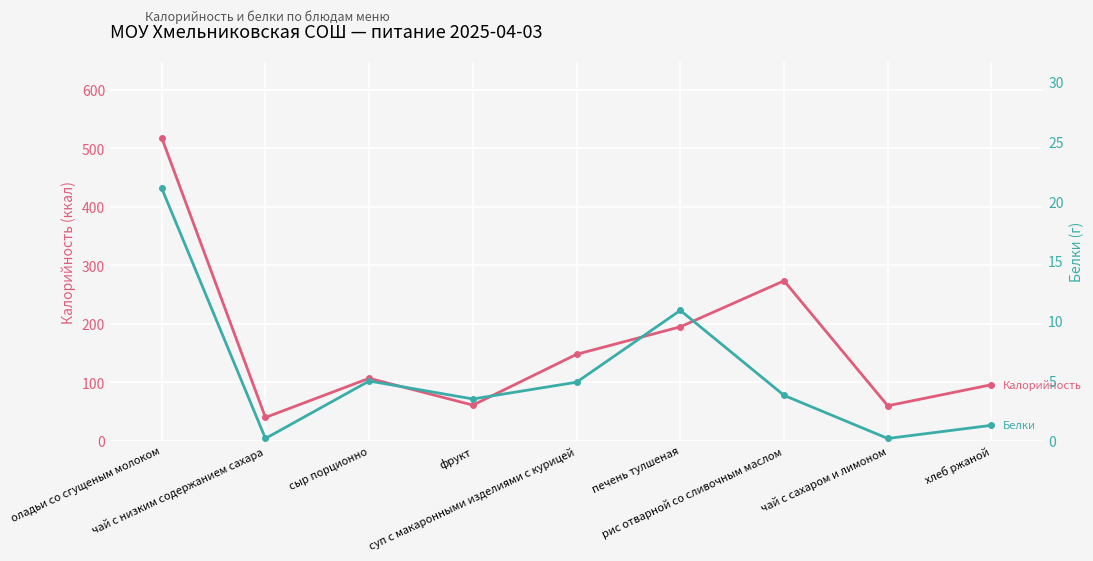

Where is Калорийность nearest to the value 279?

рис отварной со сливочным маслом